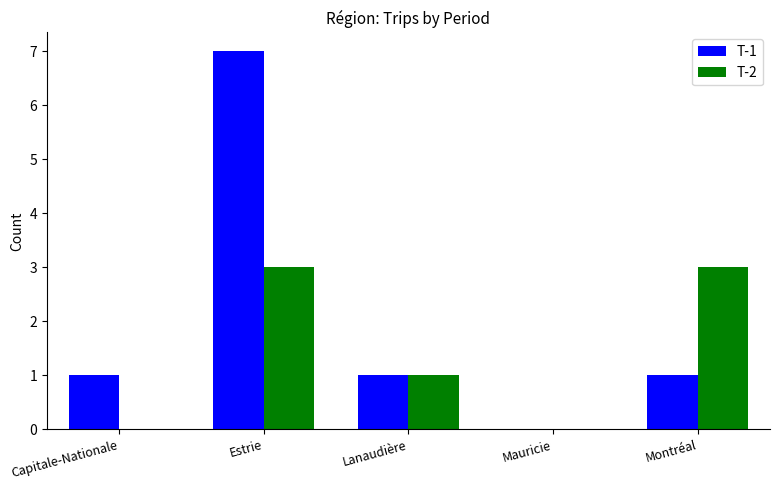

Which series changed the most between Capitale-Nationale and Montréal?

T-2